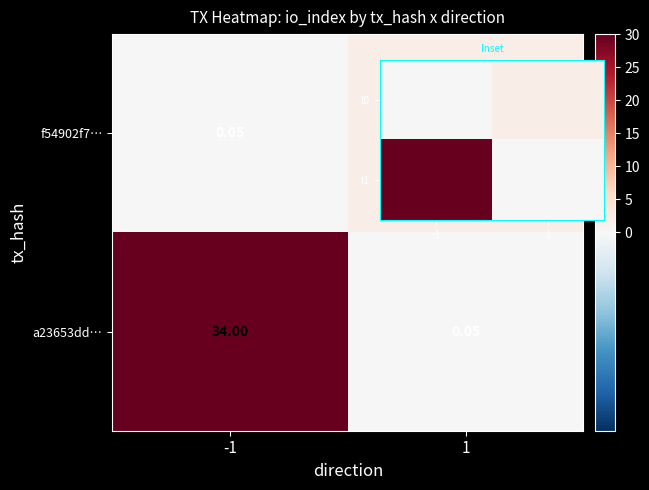

True or false: t0 has a value of 0.9 at 1.

False